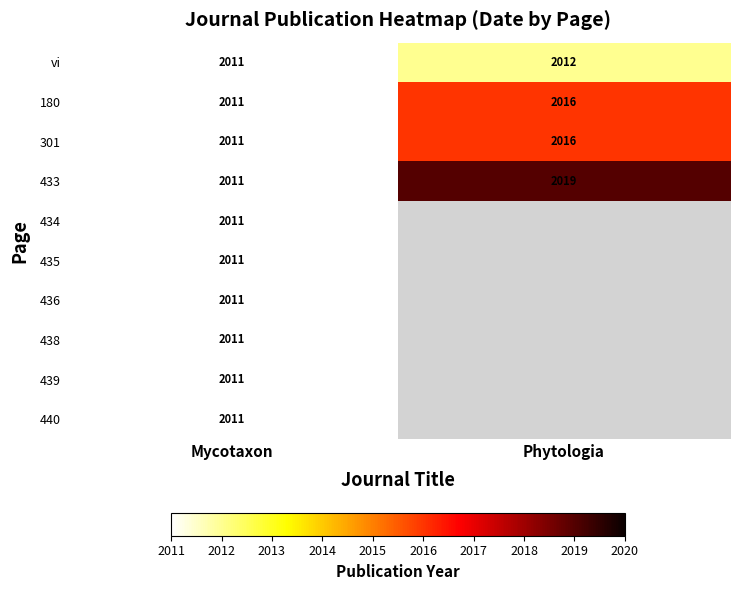

What is the lowest value of the 180 series?

2011